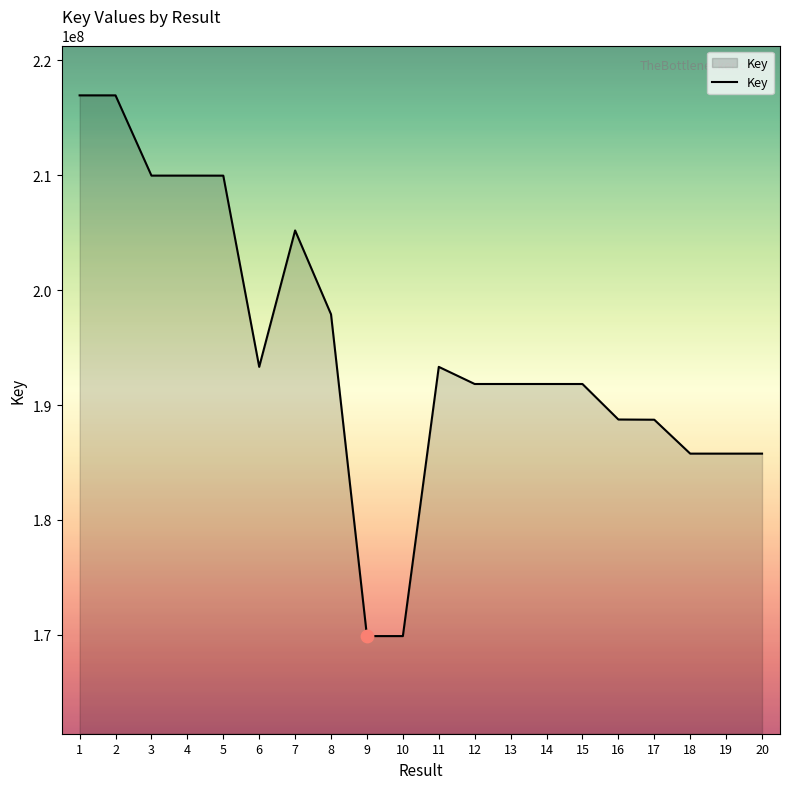

What is the ratio of the value at 18 to the value at 14?

1.0